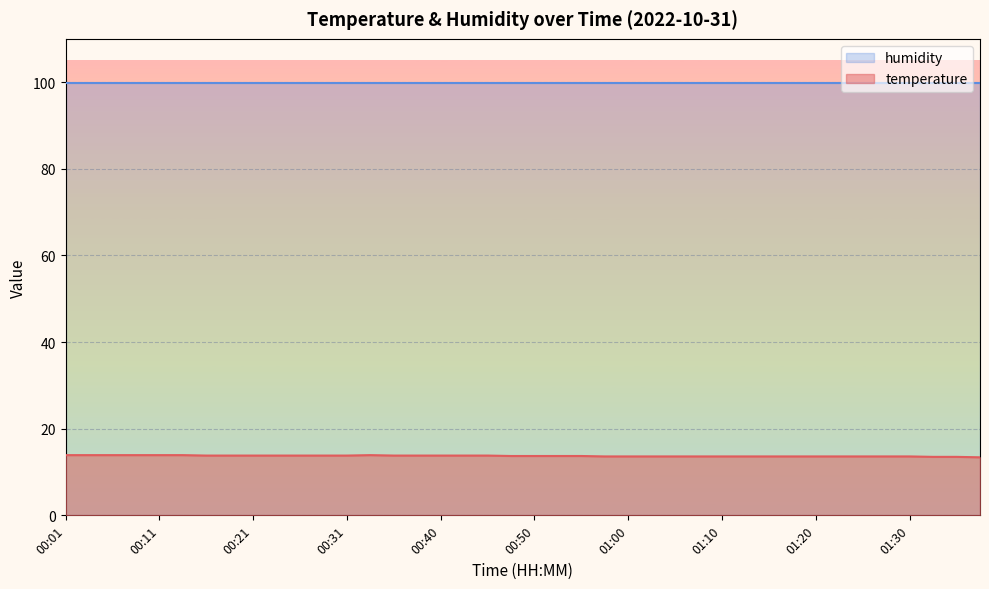

True or false: the data shows 13.4 at 01:37.

True